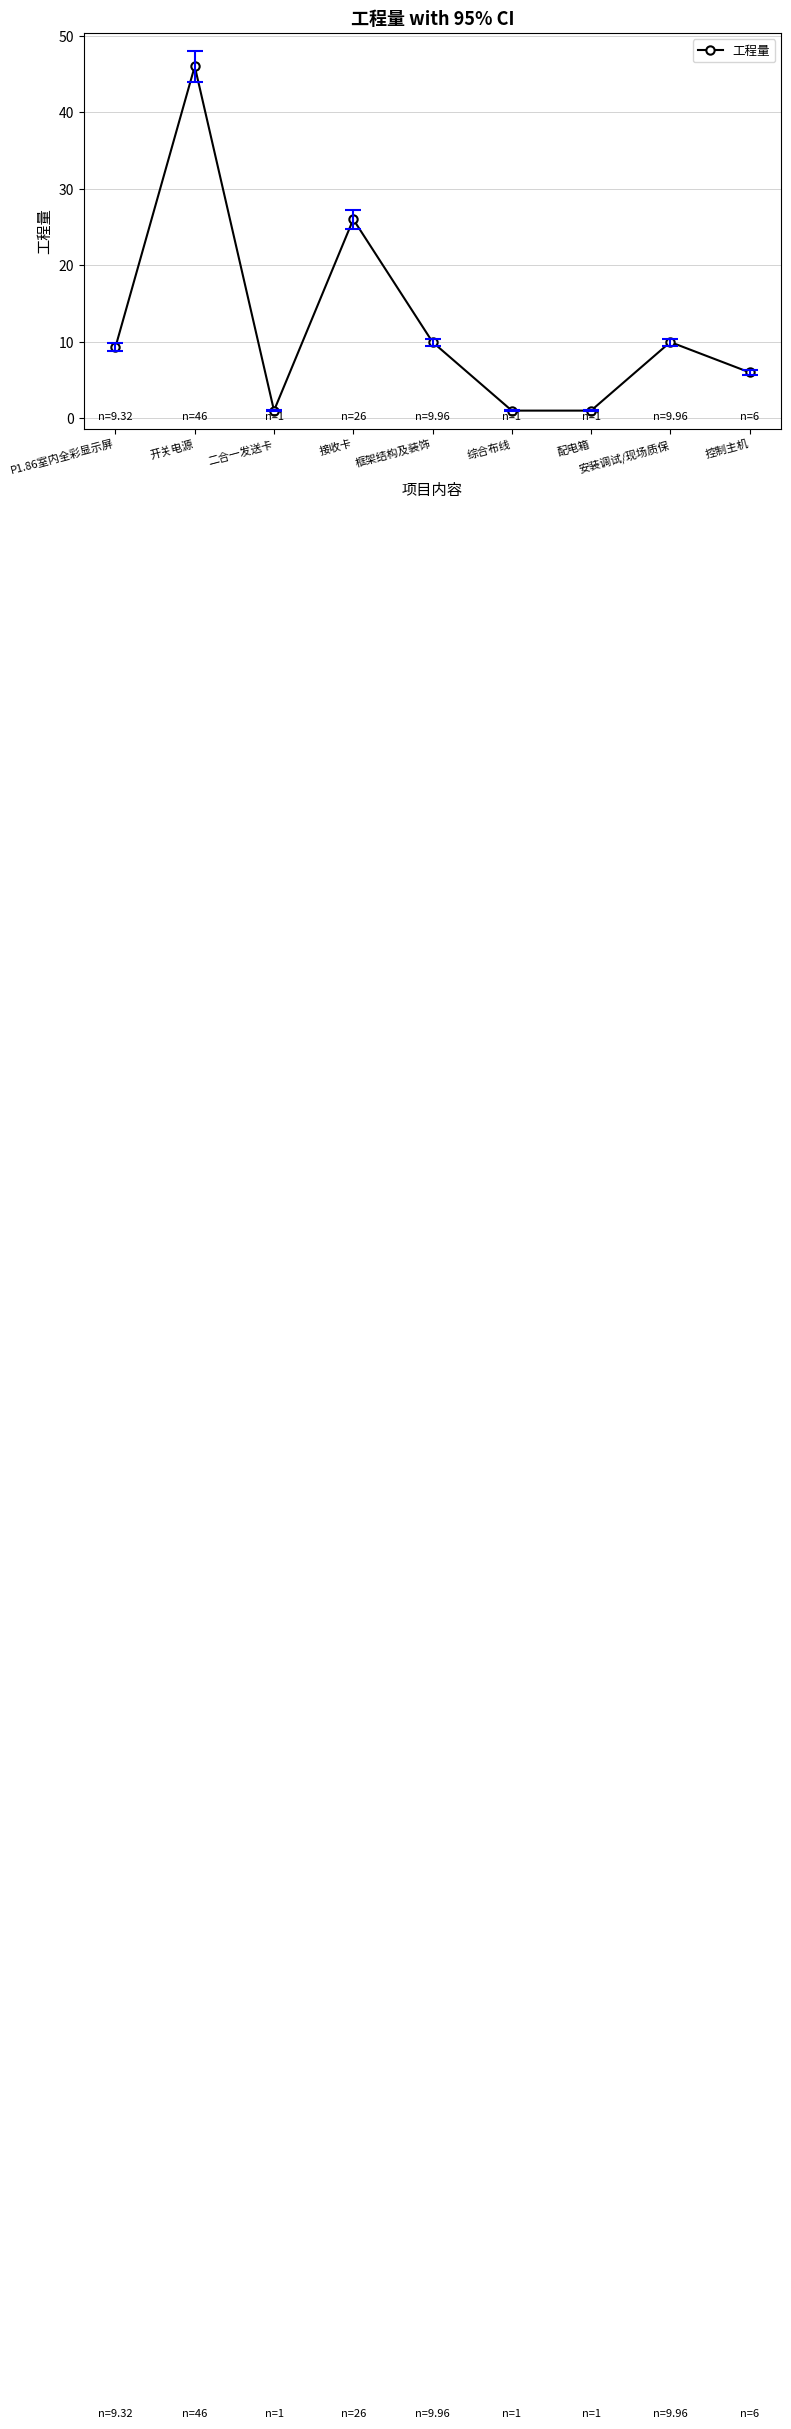

What is the maximum value shown in the chart?

46.0